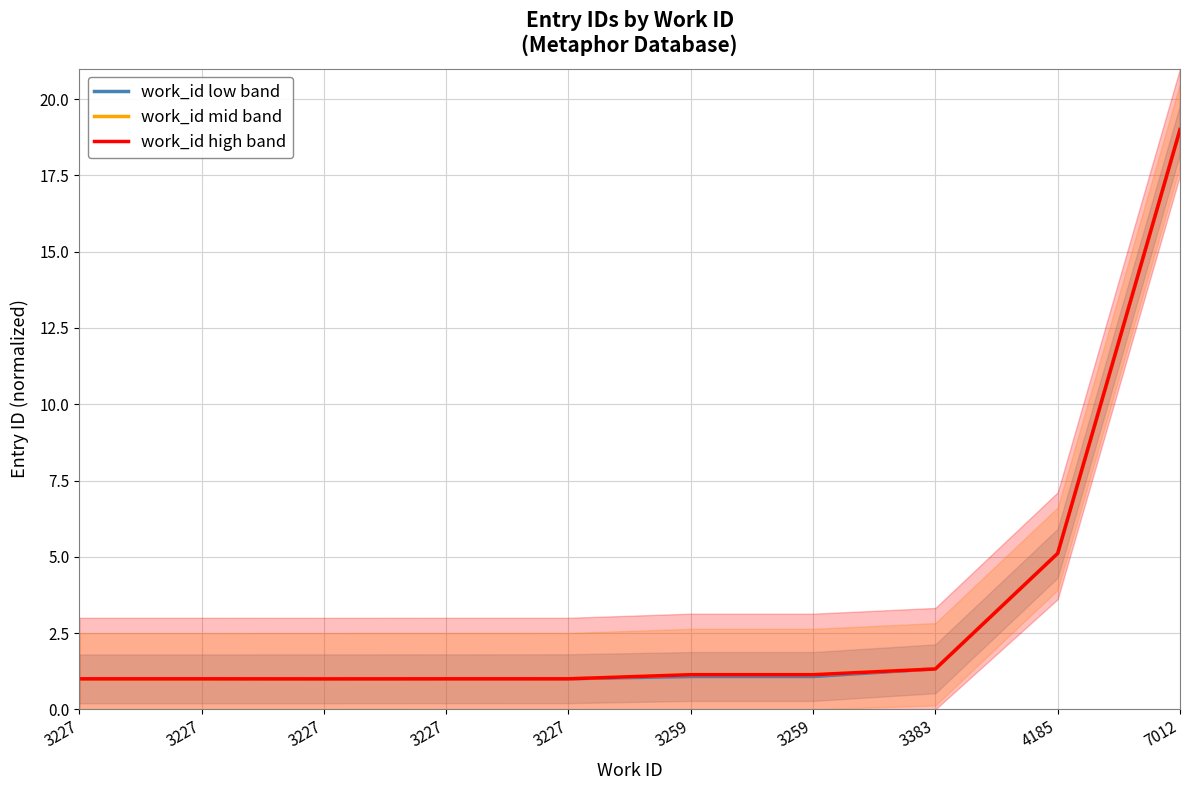

Rank the series by their maximum value, from highest to lowest.

work_id low band, work_id mid band, work_id high band